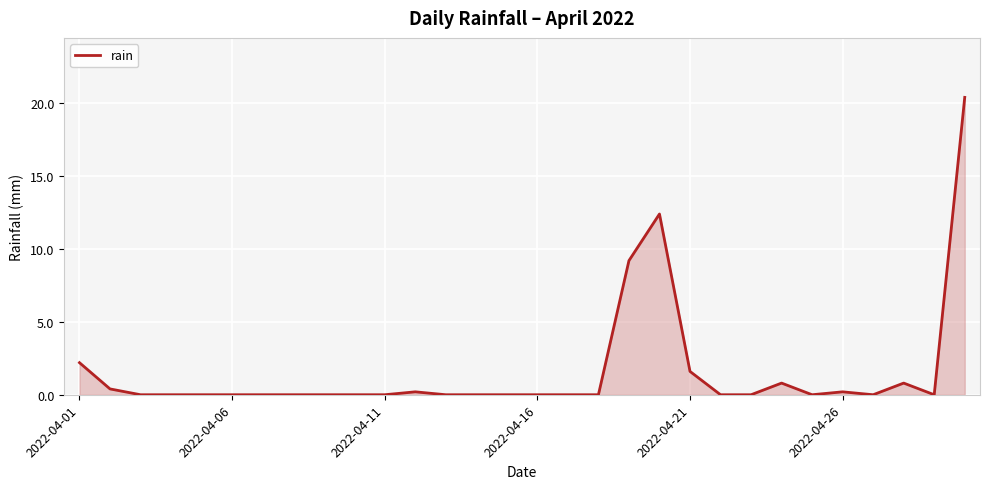

Reading left to right, transcribe all the data shown in this chart.

2.2	0.4	0.0	0.0	0.0	0.0	0.0	0.0	0.0	0.0	0.0	0.2	0.0	0.0	0.0	0.0	0.0	0.0	9.2	12.4	1.6	0.0	0.0	0.8	0.0	0.2	0.0	0.8	0.0	20.4